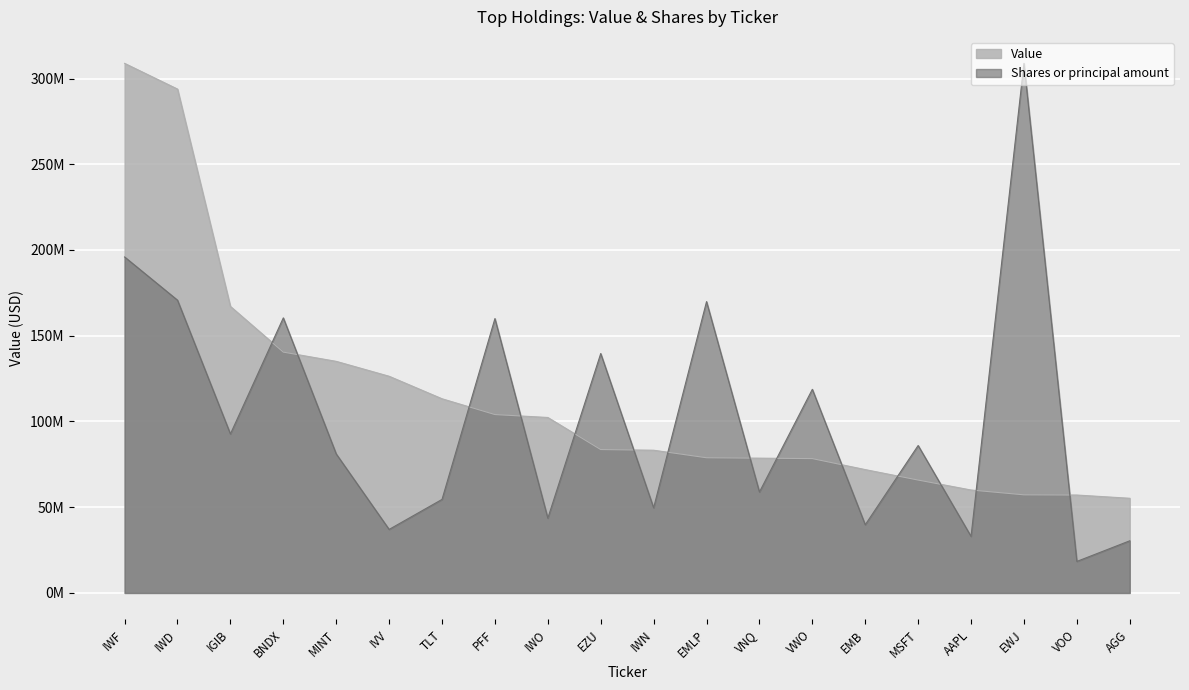

At which category does the chart reach its peak across all series?

IWF